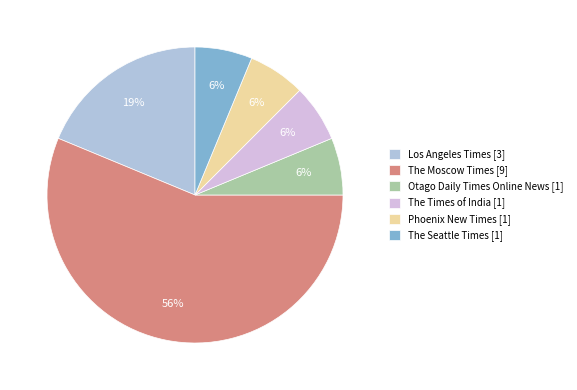

How many segments does this pie chart have?

6